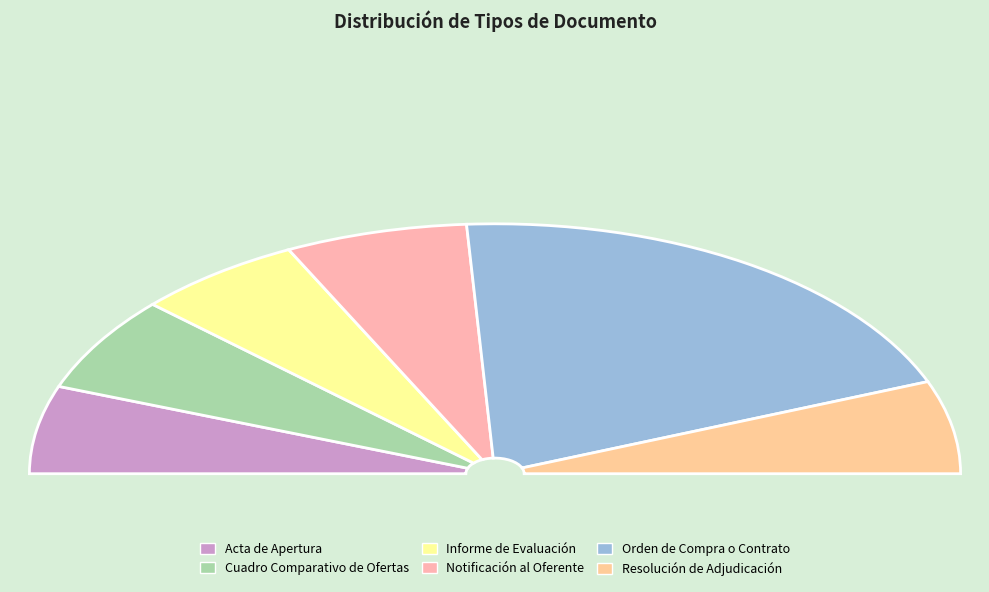

Is it true that Informe de Evaluación is 18% of the pie?

False